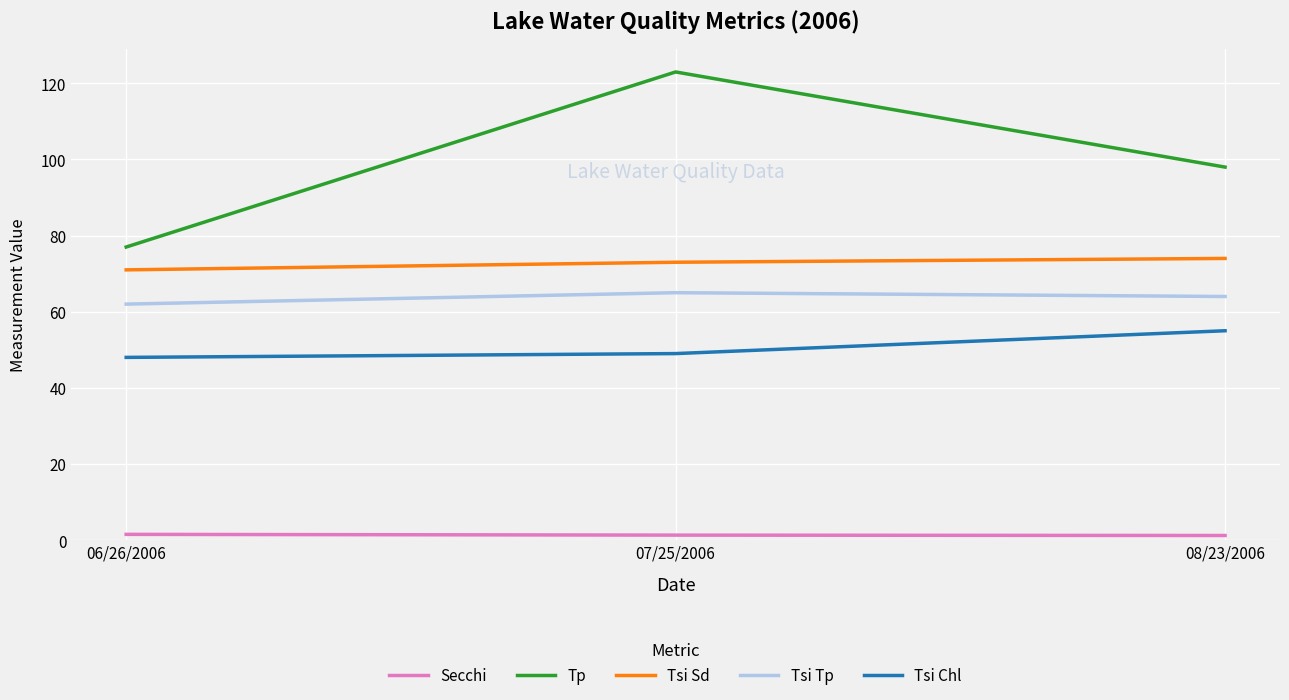

What is the highest value of the Tsi Chl series?

55.0